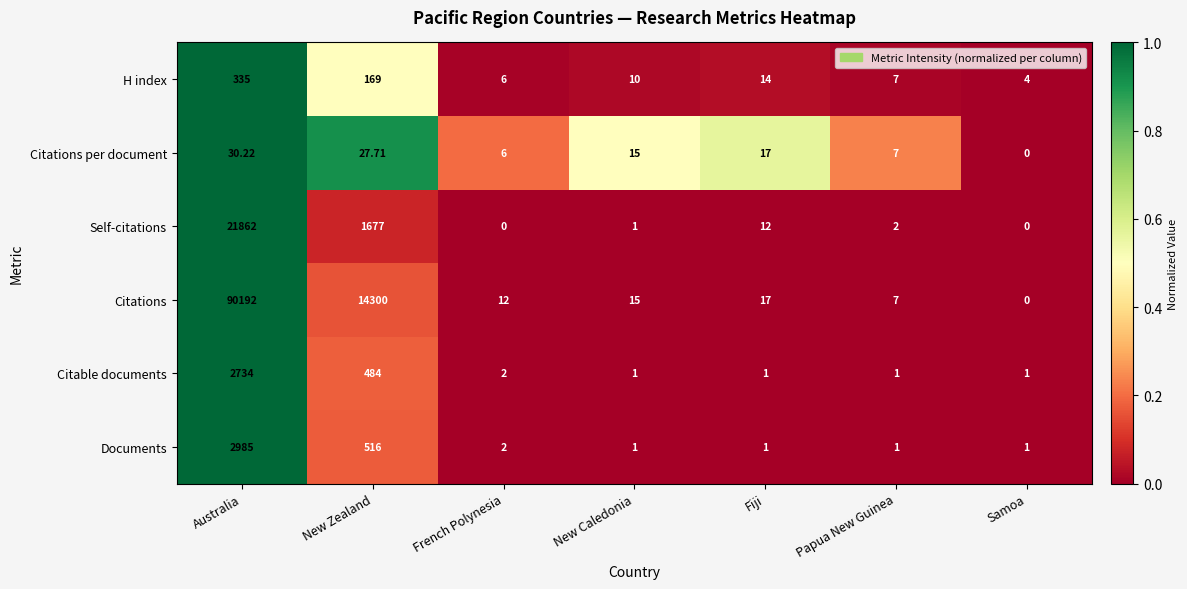

At which label is Citations closest to 45096?

New Zealand